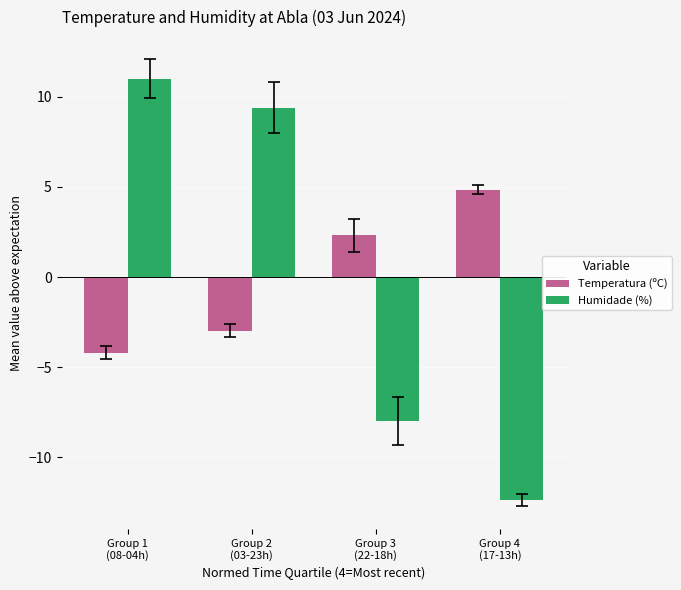

How many values in the Humidade (%) series exceed 9?

2